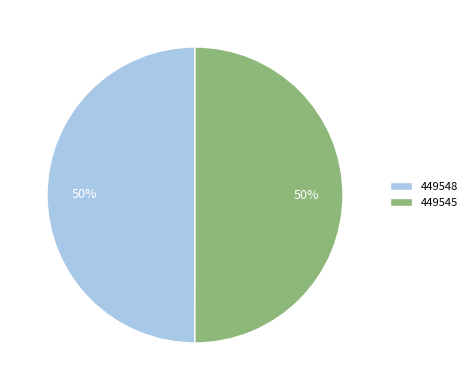

Combined, do 449548 and 449545 account for over 50%?

Yes